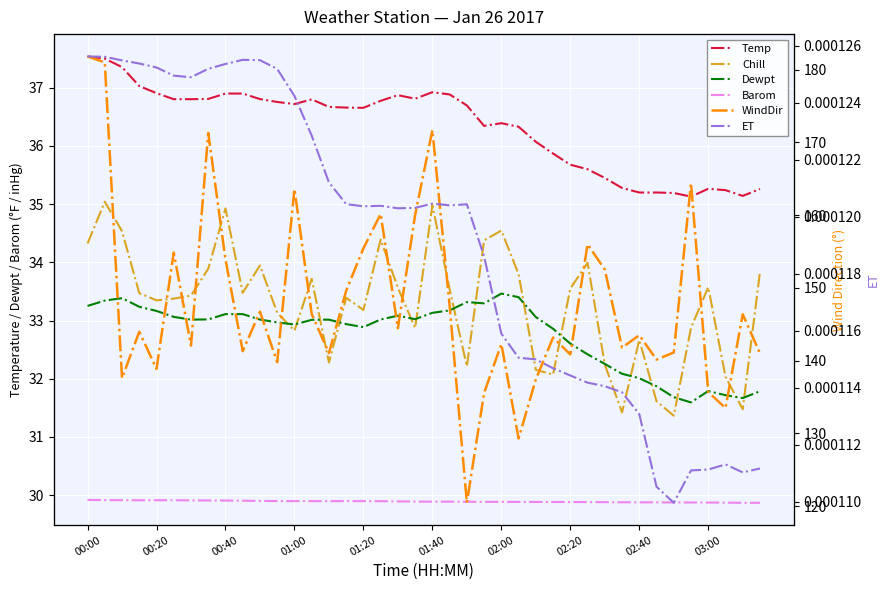

The WindDir series shows 142.1 at 02:00. True or false?

True